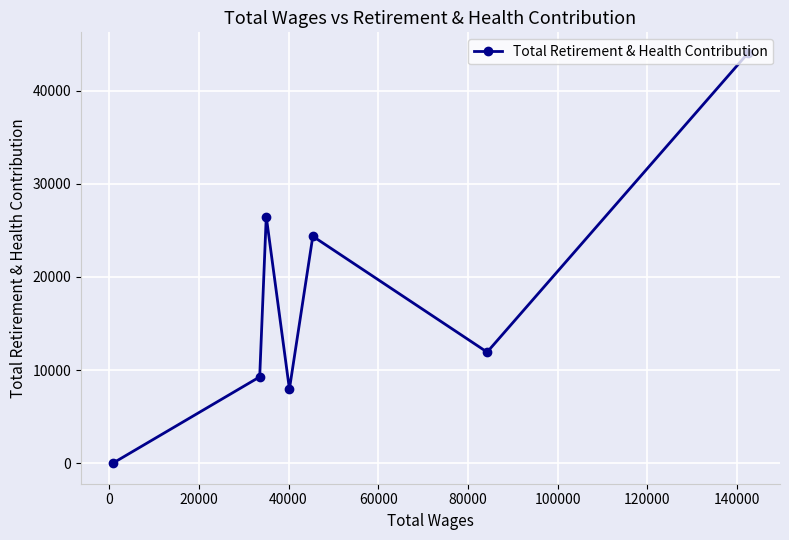

What is the maximum value shown in the chart?

44050